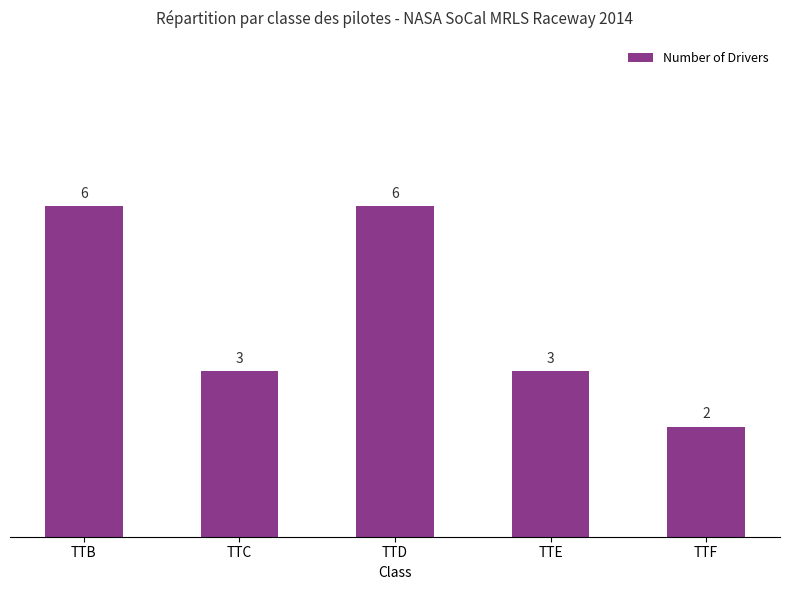

Reading left to right, extract all data points from this chart.

TTB=6	TTC=3	TTD=6	TTE=3	TTF=2